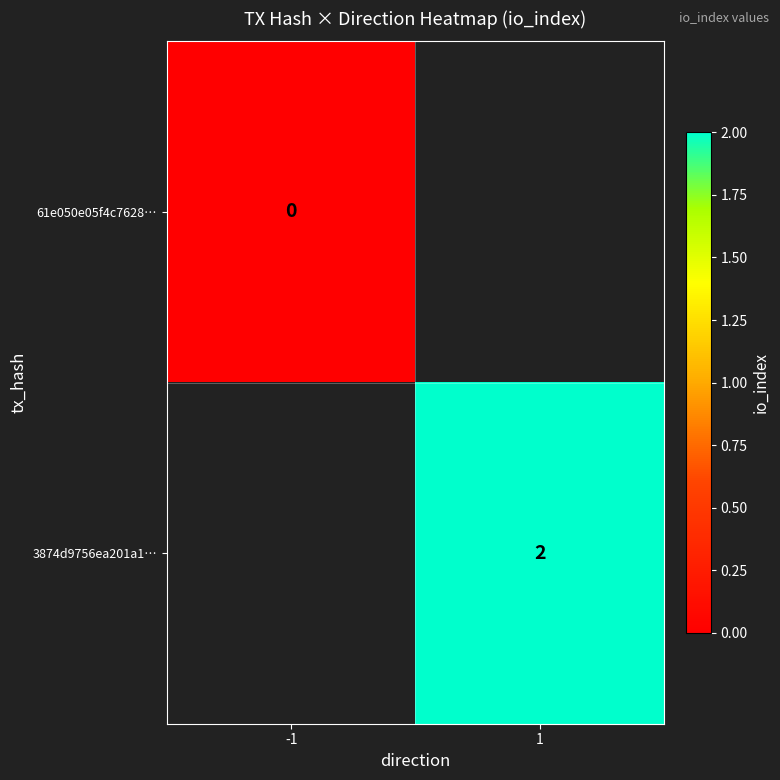

Is it true that 3874d9756ea201a1… equals 1 at 1?

False